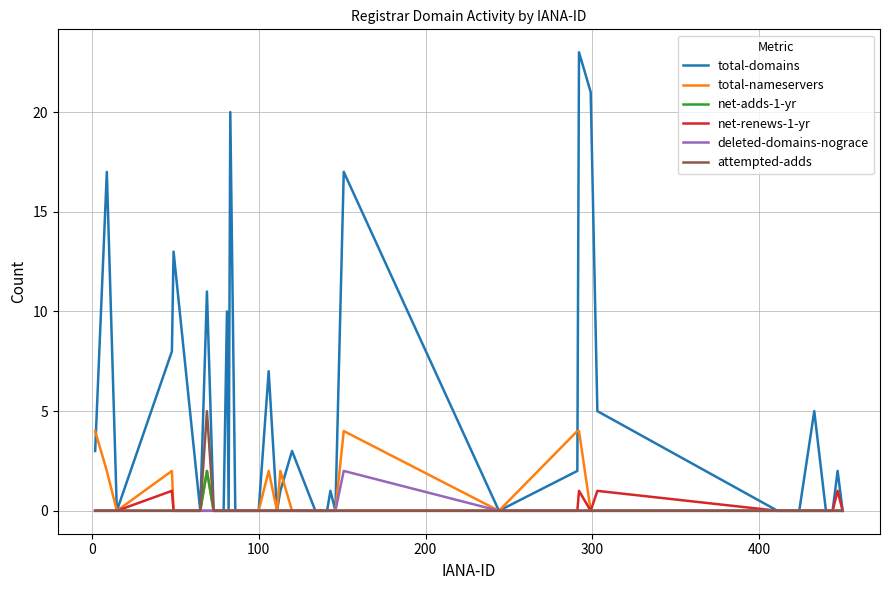

Reading right to left, list all the values displayed in this chart.

total-domains: 0	2	0	0	5	0	0	0	5	21	23	2	0	17	0	1	0	0	3	1	0	7	0	0	0	0	20	0	10	0	0	0	0	11	0	13	8	0	17	3
total-nameservers: 0	0	0	0	0	0	0	0	0	0	4	4	0	4	0	0	0	0	0	2	0	2	0	0	0	0	0	0	0	0	0	0	0	2	0	0	2	0	2	4
net-adds-1-yr: 0	0	0	0	0	0	0	0	0	0	0	0	0	0	0	0	0	0	0	0	0	0	0	0	0	0	0	0	0	0	0	0	0	2	0	0	0	0	0	0
net-renews-1-yr: 0	1	0	0	0	0	0	0	1	0	1	0	0	0	0	0	0	0	0	0	0	0	0	0	0	0	0	0	0	0	0	0	0	0	0	0	1	0	0	0
deleted-domains-nograce: 0	0	0	0	0	0	0	0	0	0	0	0	0	2	0	0	0	0	0	0	0	0	0	0	0	0	0	0	0	0	0	0	0	0	0	0	0	0	0	0
attempted-adds: 0	0	0	0	0	0	0	0	0	0	0	0	0	0	0	0	0	0	0	0	0	0	0	0	0	0	0	0	0	0	0	0	0	5	0	0	0	0	0	0